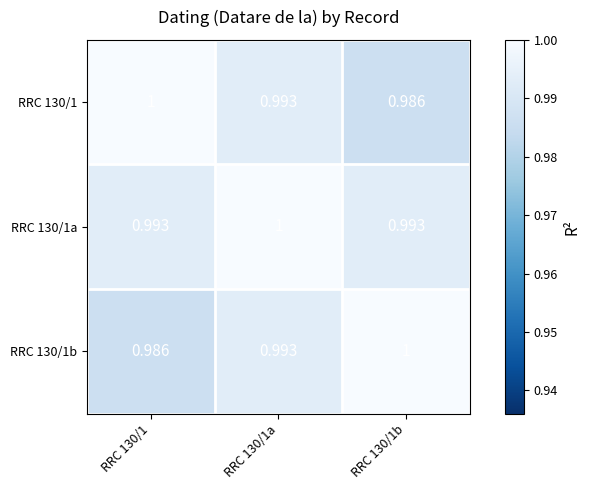

Is the value of RRC 130/1a at RRC 130/1b greater than the value of RRC 130/1b at RRC 130/1?

Yes